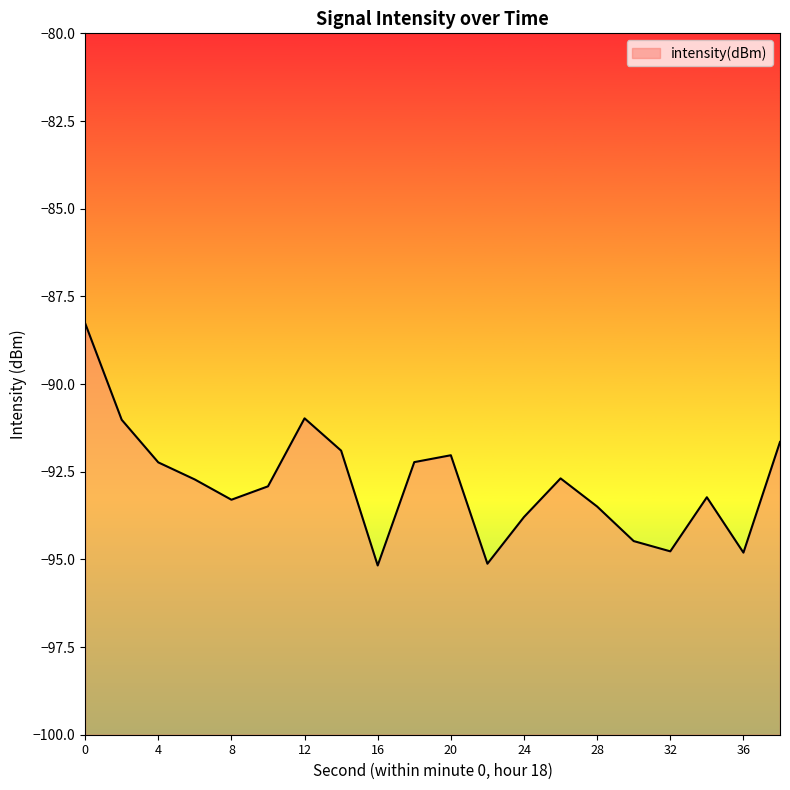

At which category does the data reach its first local valley?

8